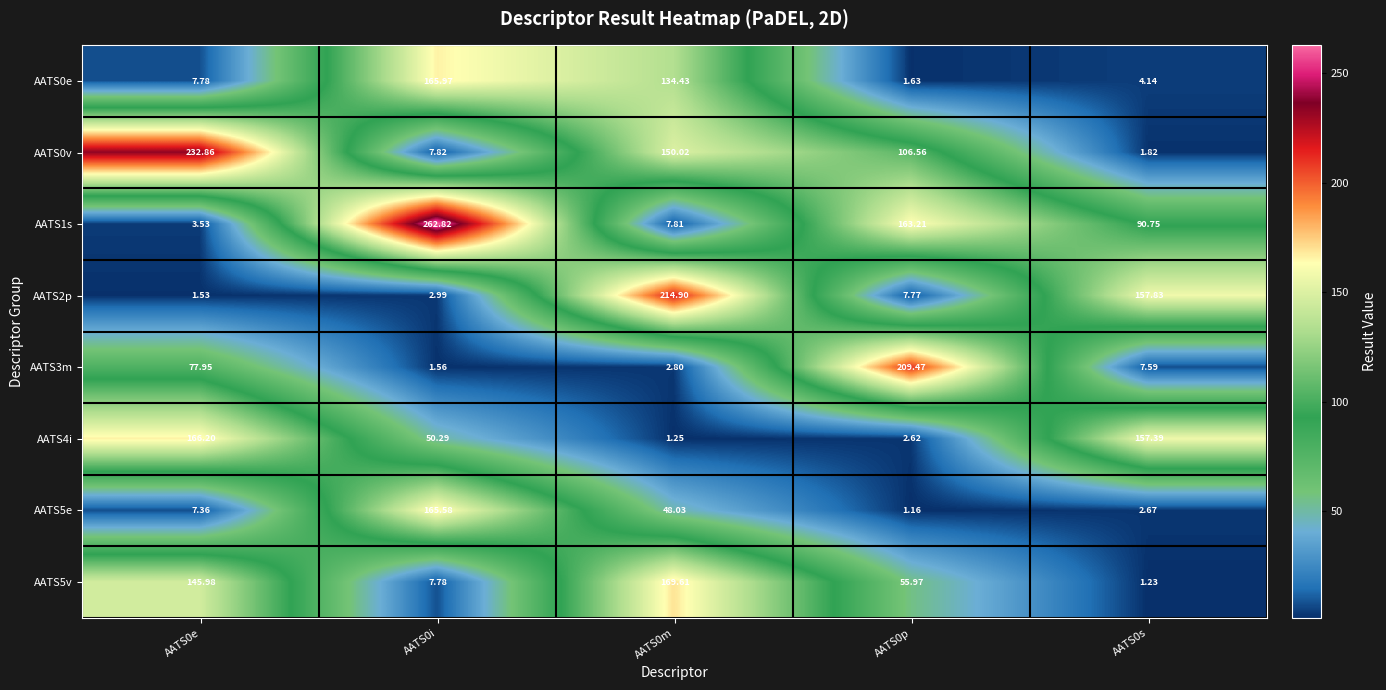

Is the value of AATS5v at AATS0s greater than the value of AATS1s at AATS0e?

No